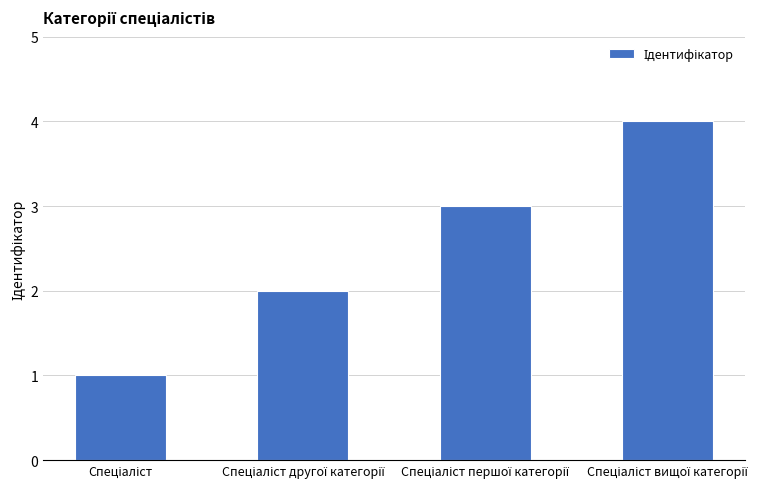

What is the difference between the maximum and minimum values?

3